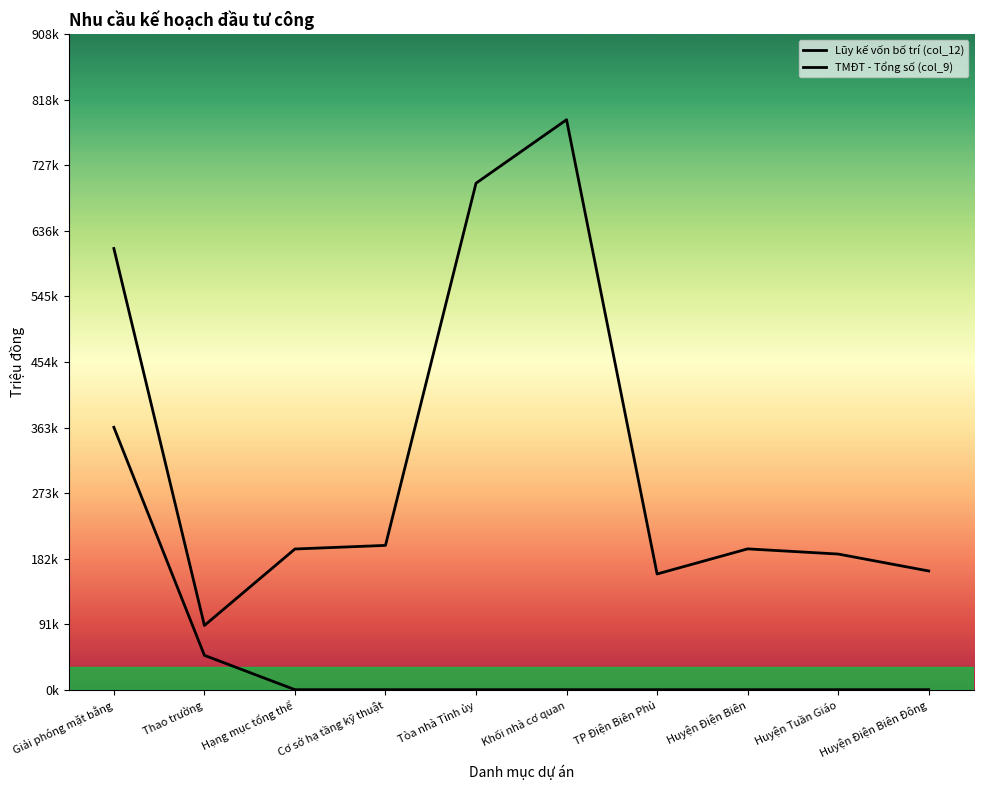

What is the value of the TMĐT - Tổng số (col_9) point at the 2nd from the left?

89000.0